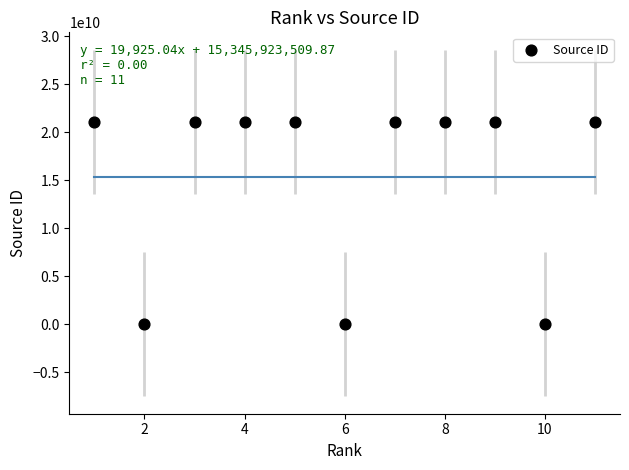

What is the average X value?

6